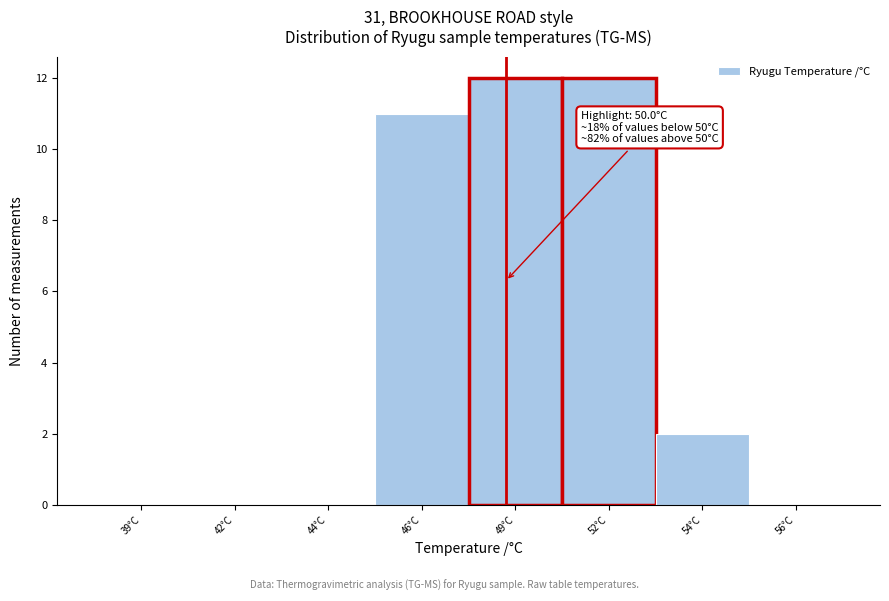

Reading left to right, list all the values displayed in this chart.

39°C=0	42°C=0	44°C=0	46°C=11	49°C=12	52°C=12	54°C=2	56°C=0